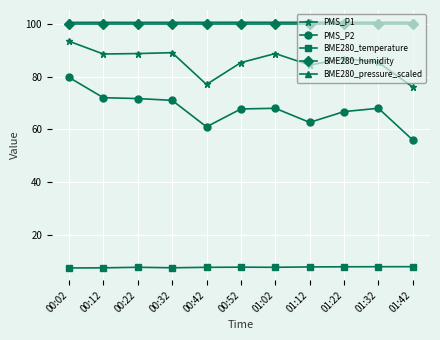

What is the spread (max minus min) of values at 01:02?

92.5